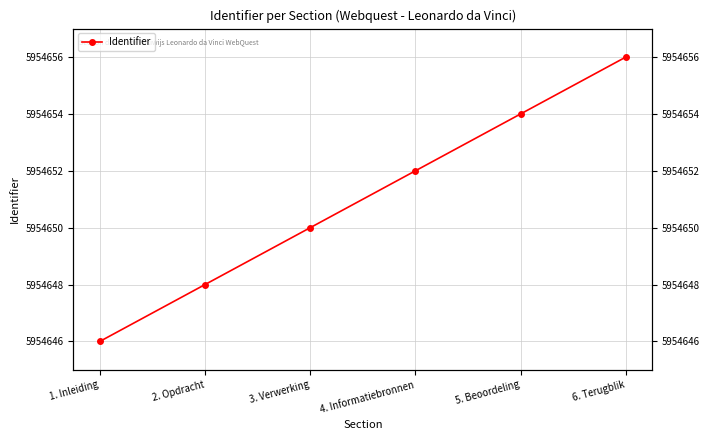

Between 3. Verwerking and 5. Beoordeling, which is larger?

5. Beoordeling